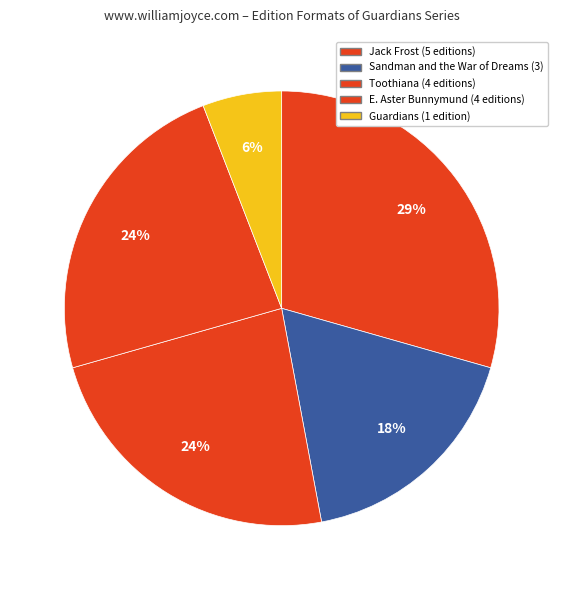

How many segments does this pie chart have?

5